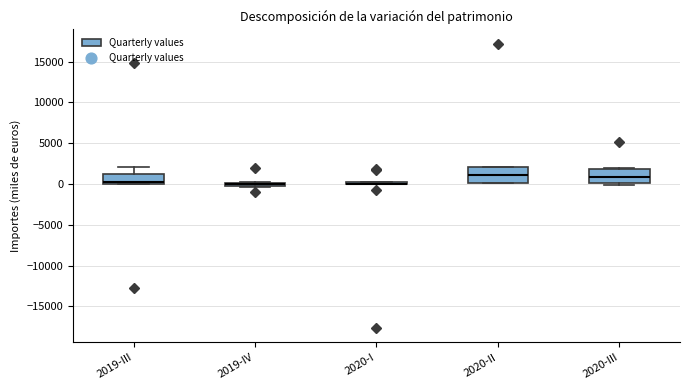

Where is the lower edge of the box for 2019-IV on the y-axis? The values are not printed on the chart, so give them approximately, as read against the axis.

-500